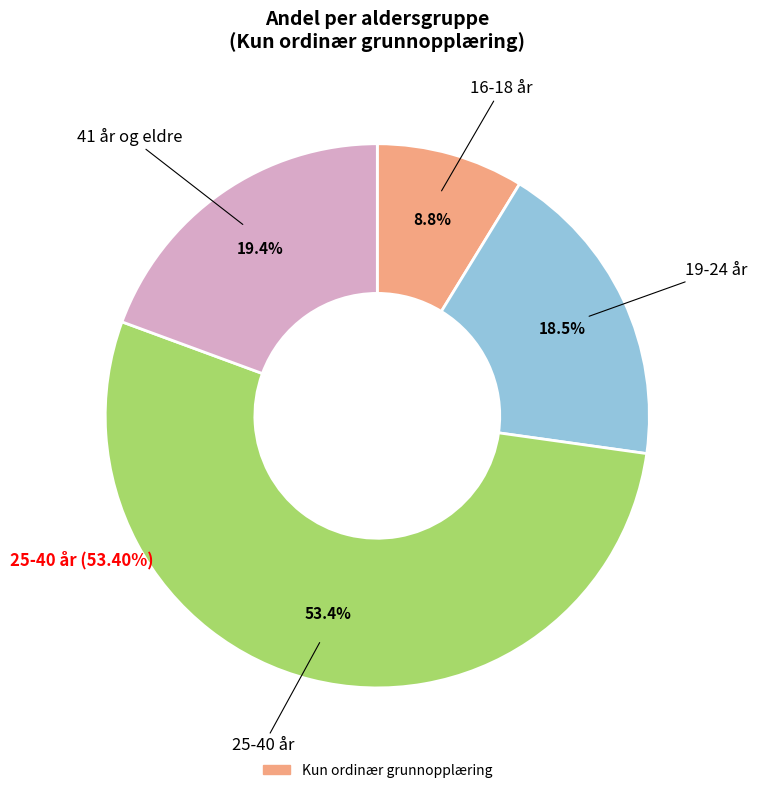

Is there a majority slice in this chart?

Yes